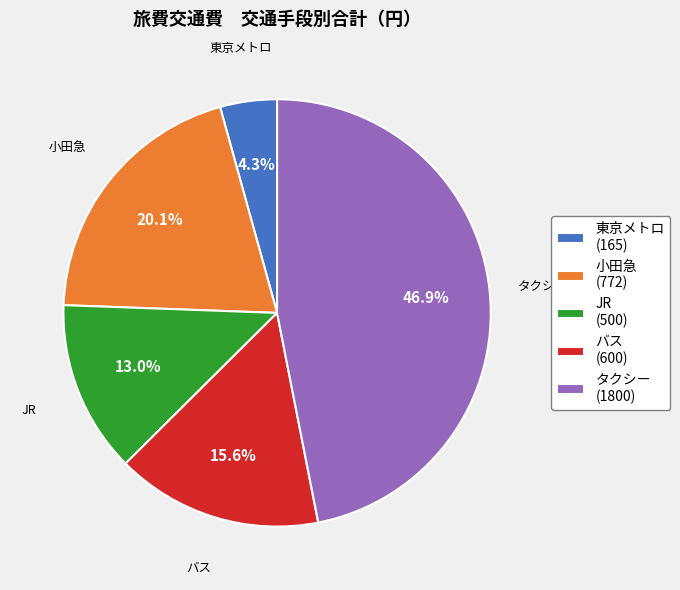

Does any single category account for the majority?

No